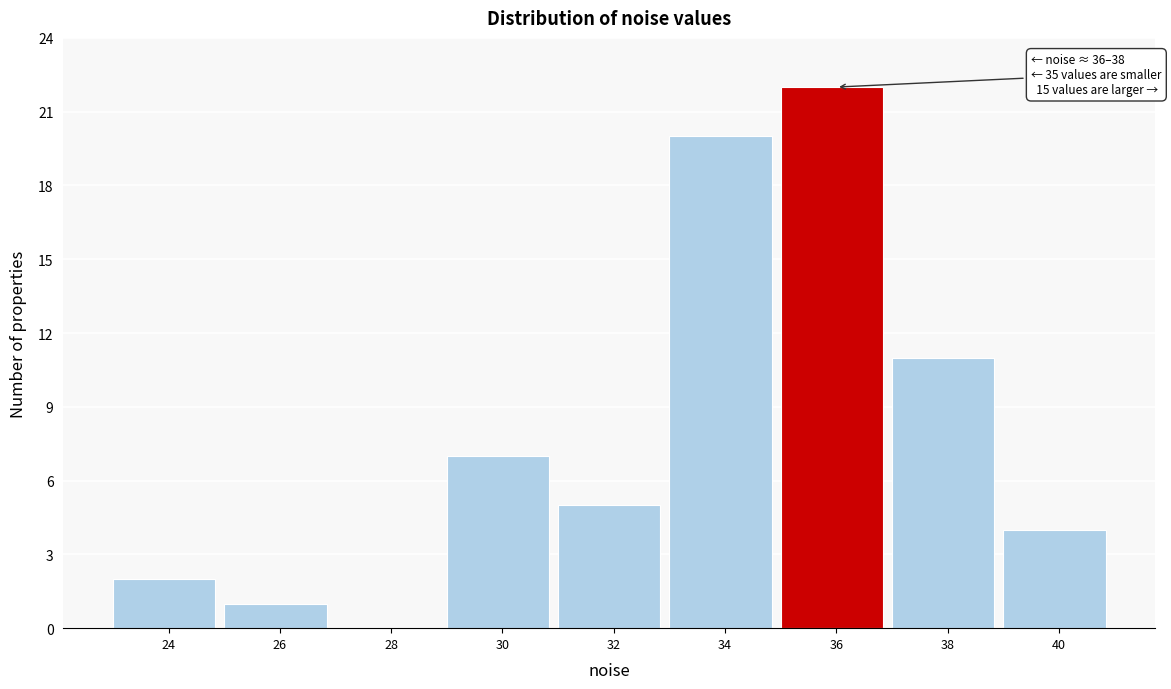

Reading left to right, transcribe all the data shown in this chart.

24=2	26=1	28=0	30=7	32=5	34=20	36=22	38=11	40=4